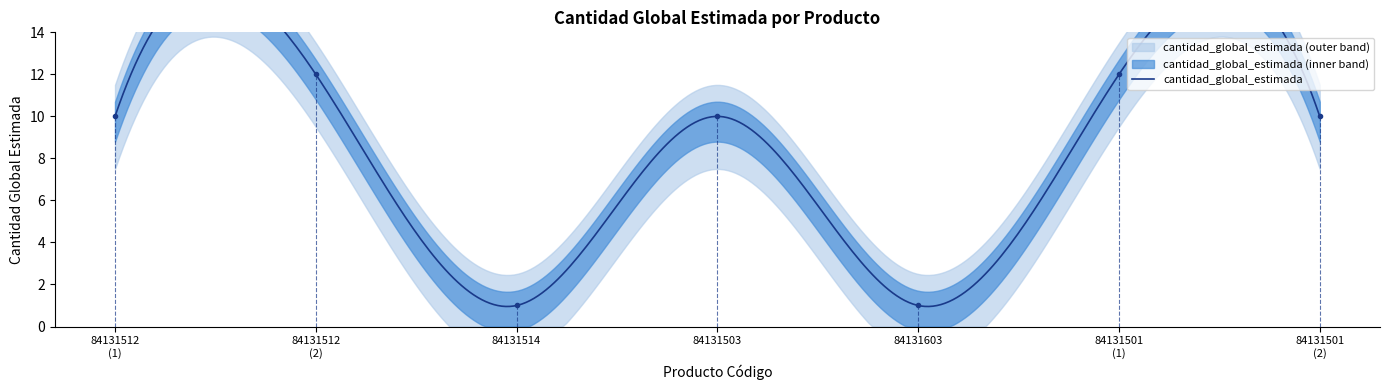

How many lines are shown in the chart?

1